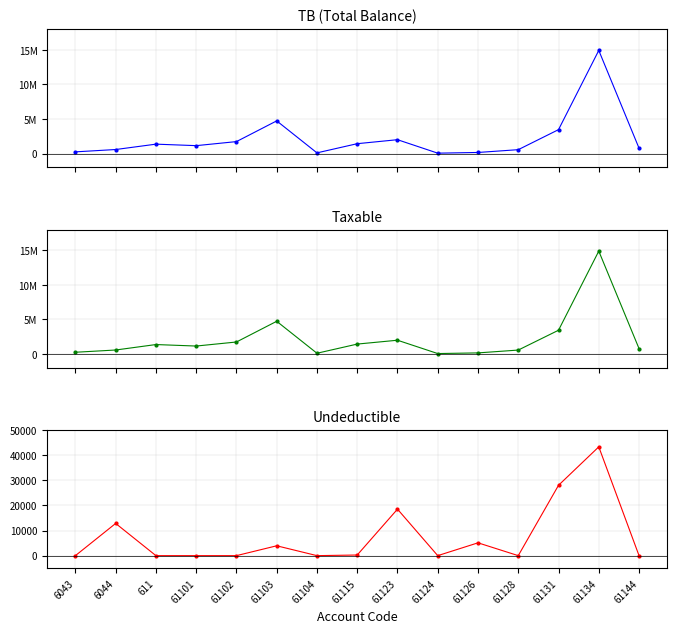

What is the difference between the maximum and minimum values in the TB series?

14869345.6